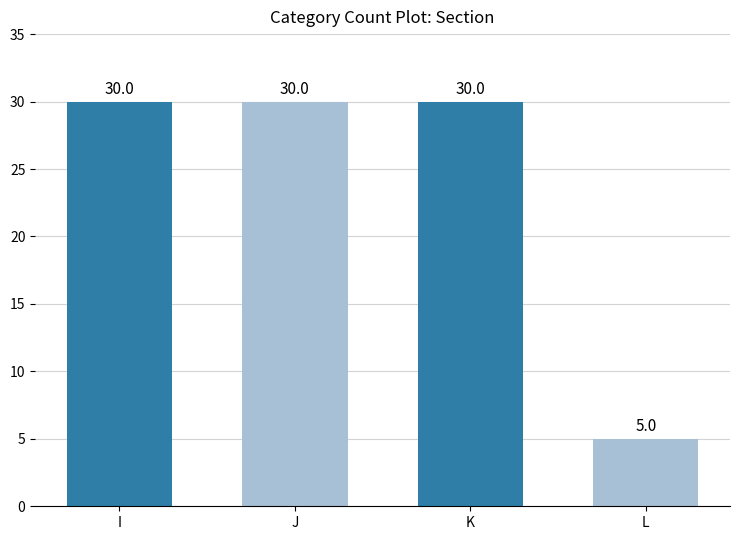

What is the sum of the values at J and K?

60